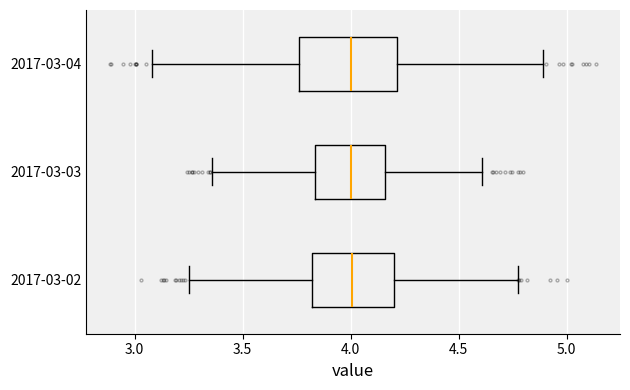

Where does the median line of the box for 2017-03-03 sit on the x-axis? The values are not printed on the chart, so give them approximately, as read against the axis.

4.00